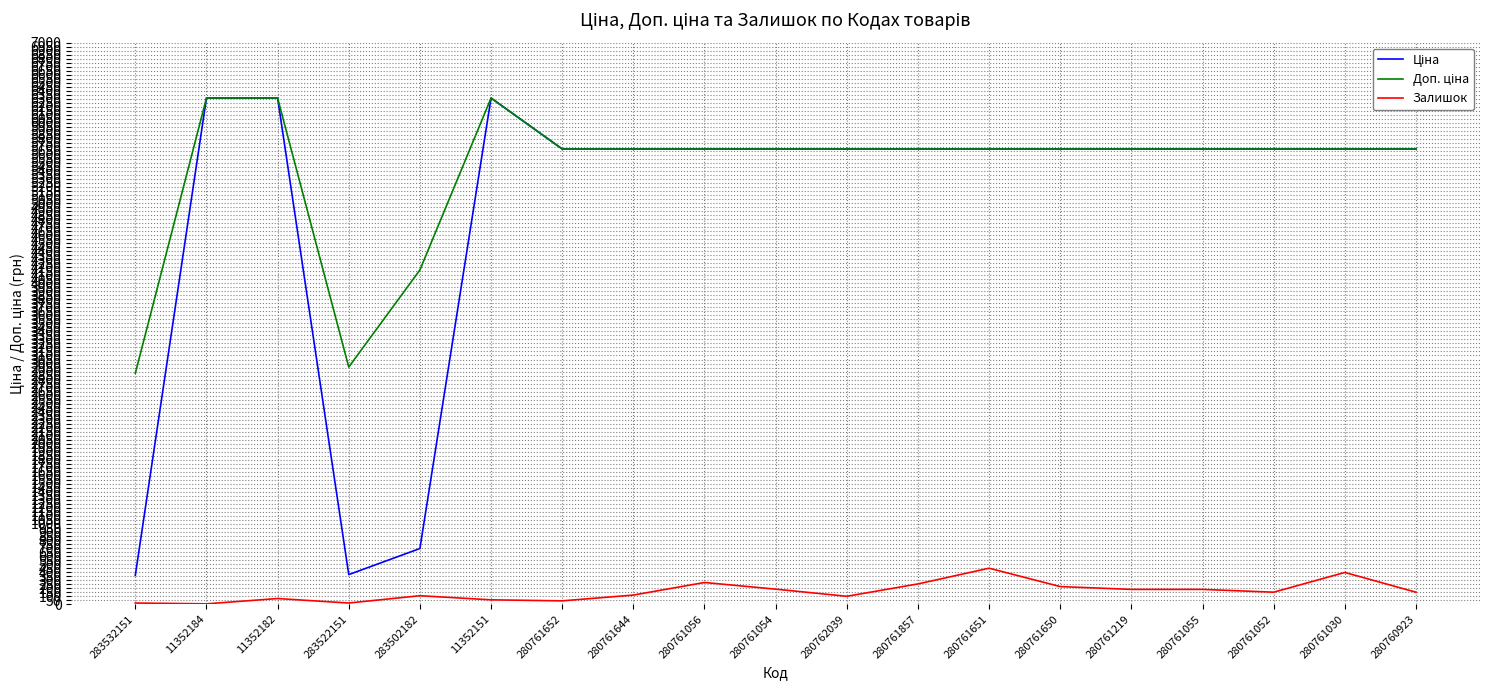

What is the difference between the second highest and second lowest values in the Залишок series?

381.0